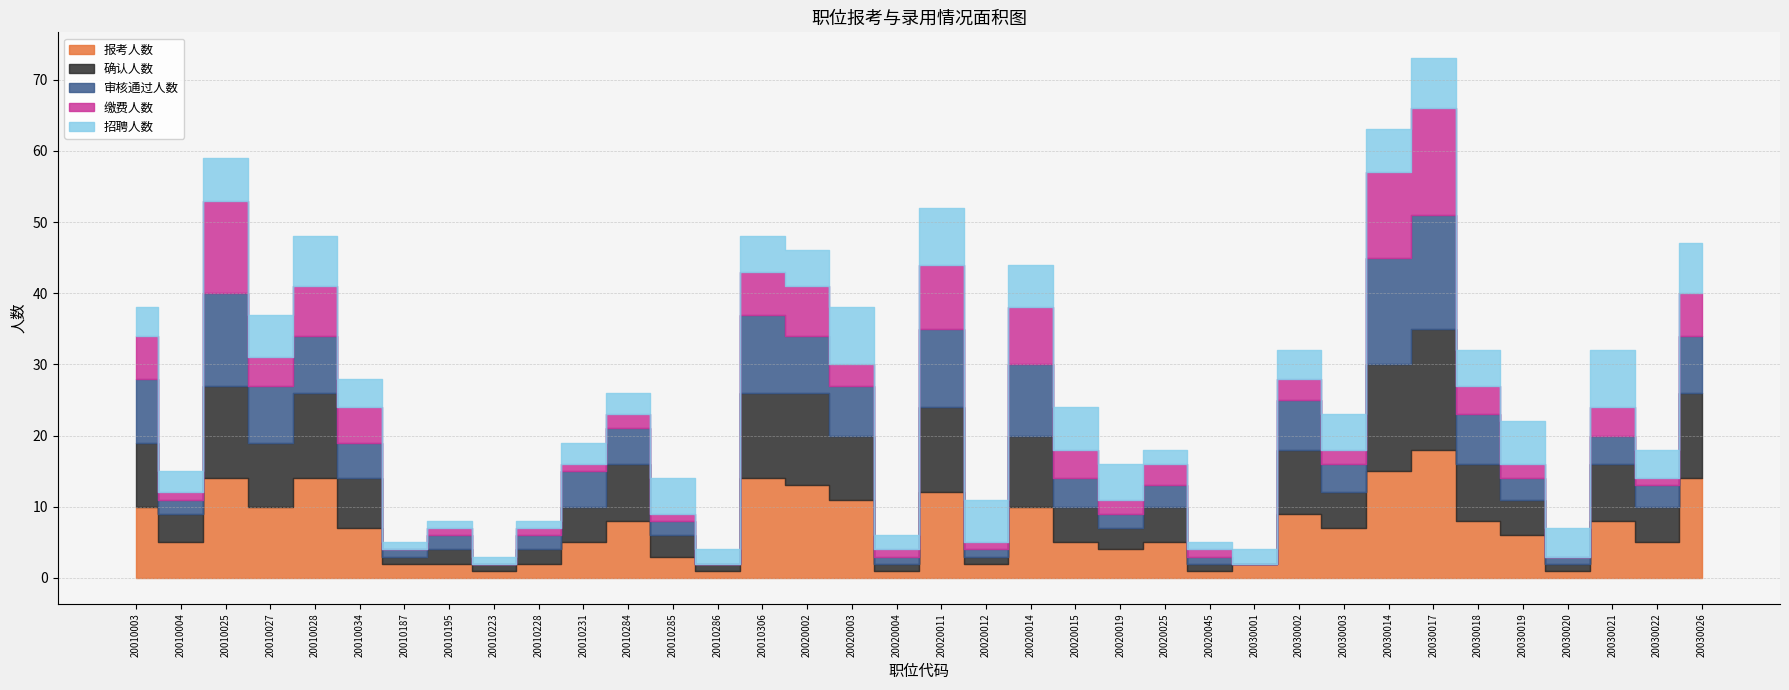

What is the difference between the maximum and minimum values in the 缴费人数 series?

15